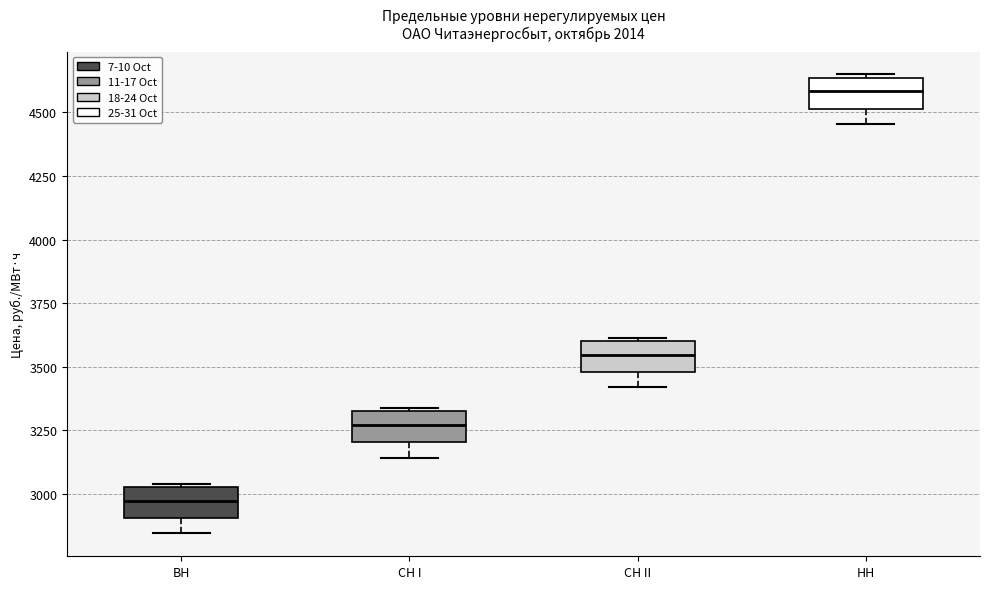

Where is the lower edge of the box for СН II on the y-axis? The values are not printed on the chart, so give them approximately, as read against the axis.

3500